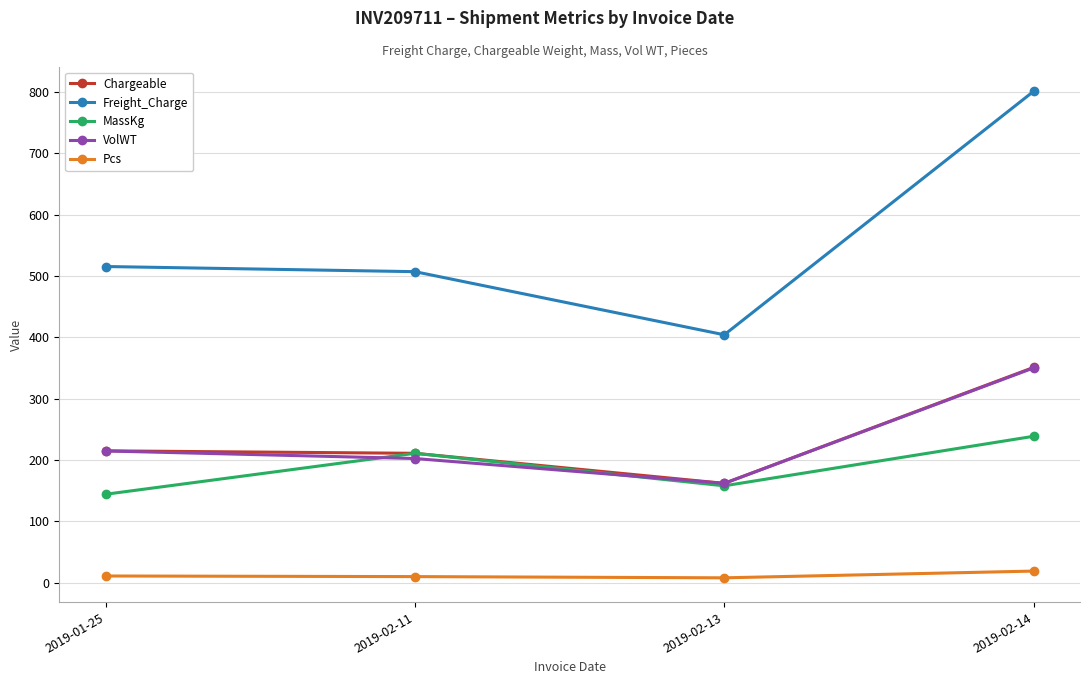

Which series has the largest total across all categories?

Freight_Charge